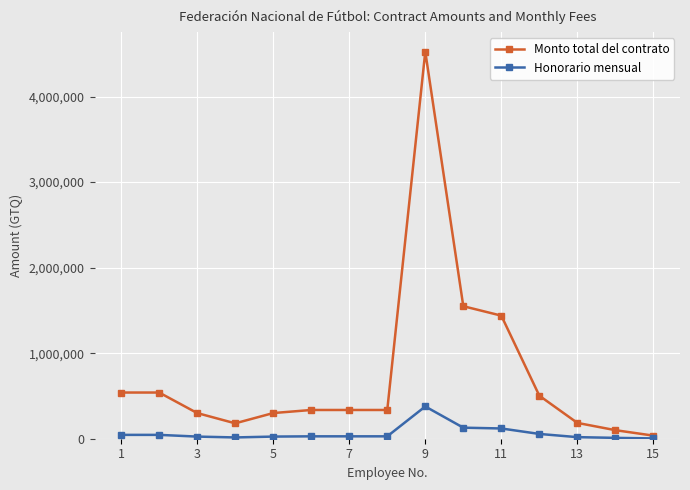

Which series has the largest range (max minus min)?

Monto total del contrato